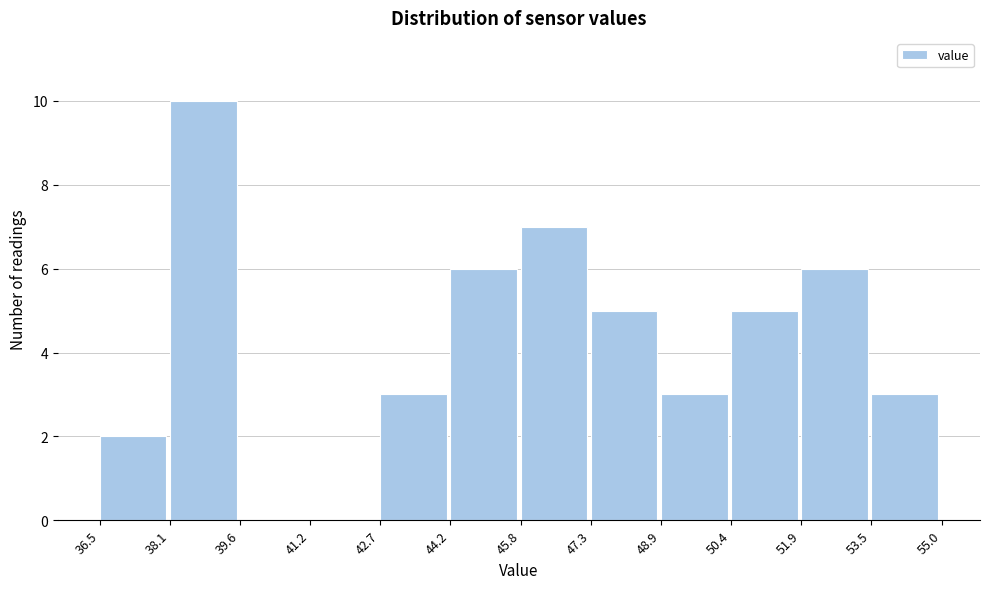

What is the height of the bar covering 50.4 to 51.9 on the x-axis? The values are not printed on the chart, so give them approximately, as read against the axis.

5